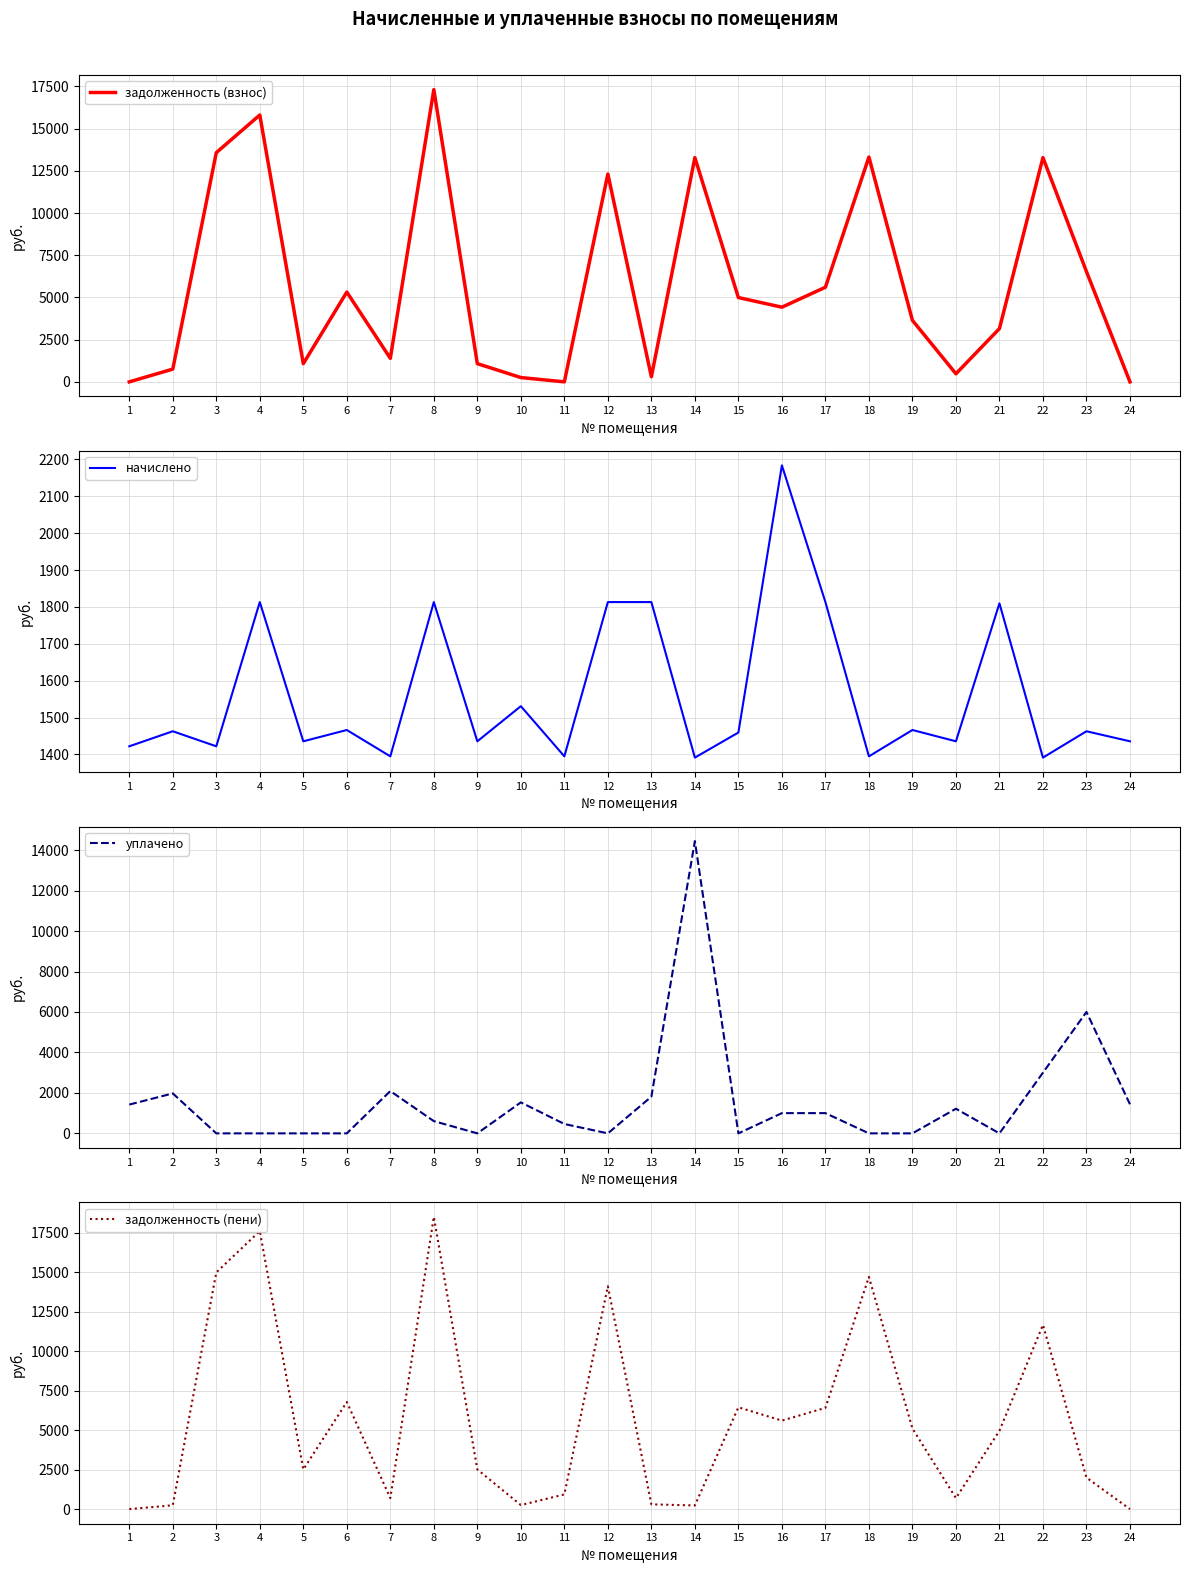

True or false: задолженность (взнос) and задолженность (пени) cross at least once.

True